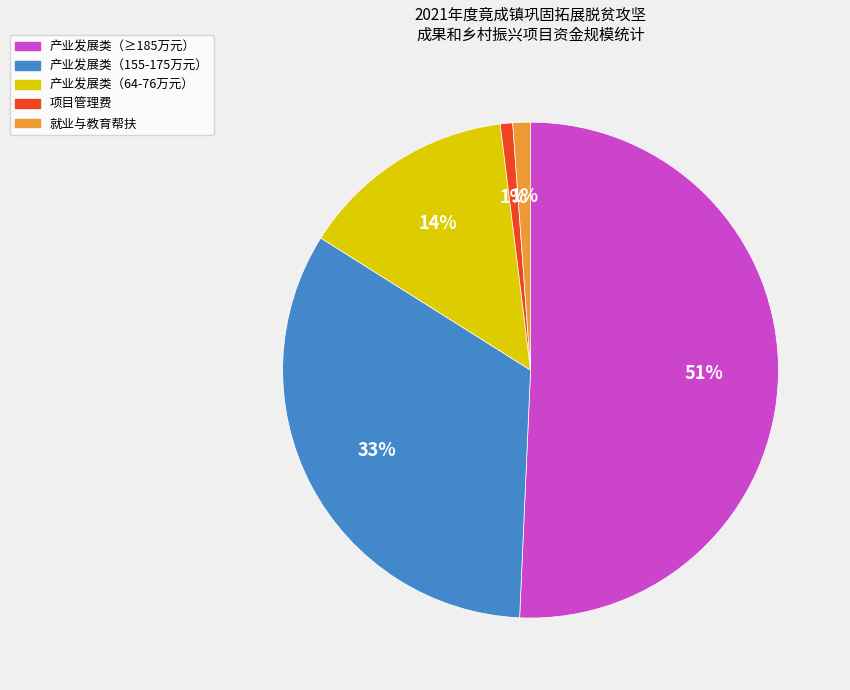

To the nearest percent, what is the difference between the largest and smallest slice percentages?

50%